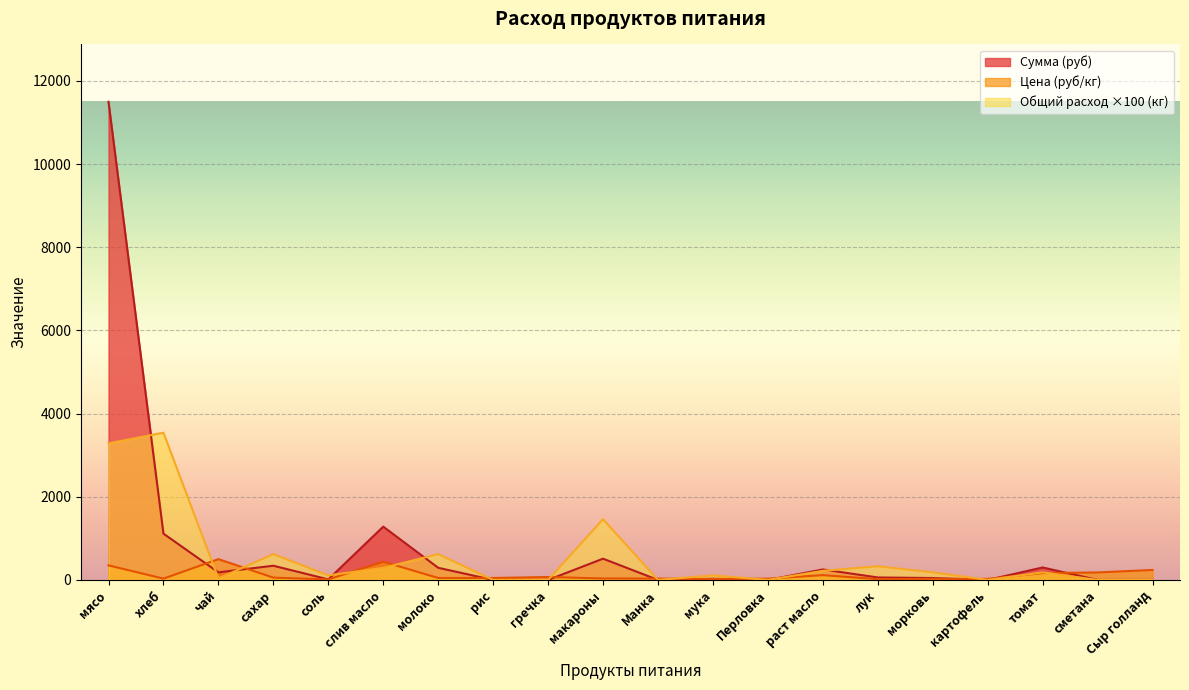

How many lines are shown in the chart?

3